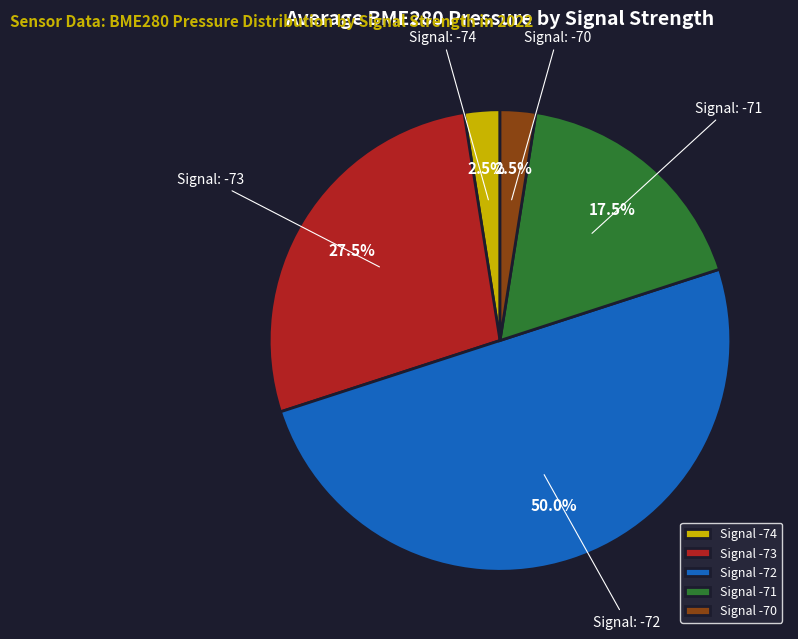

Which slice represents more than half of the pie?

Signal -72